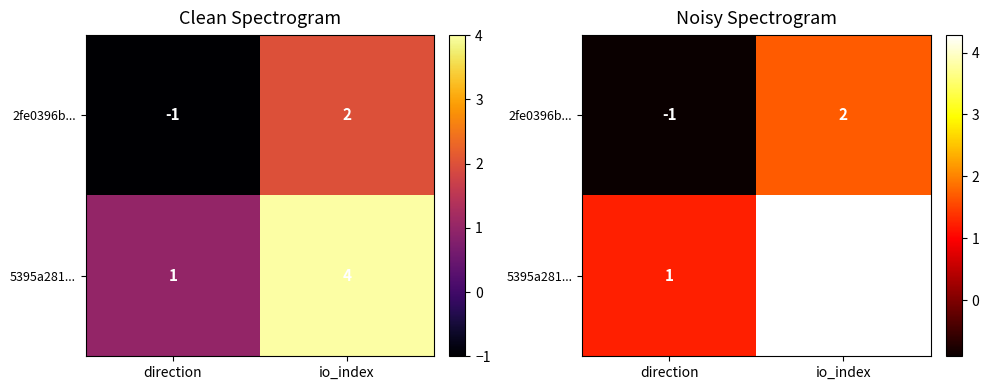

At which category is the sum across all series the highest?

io_index